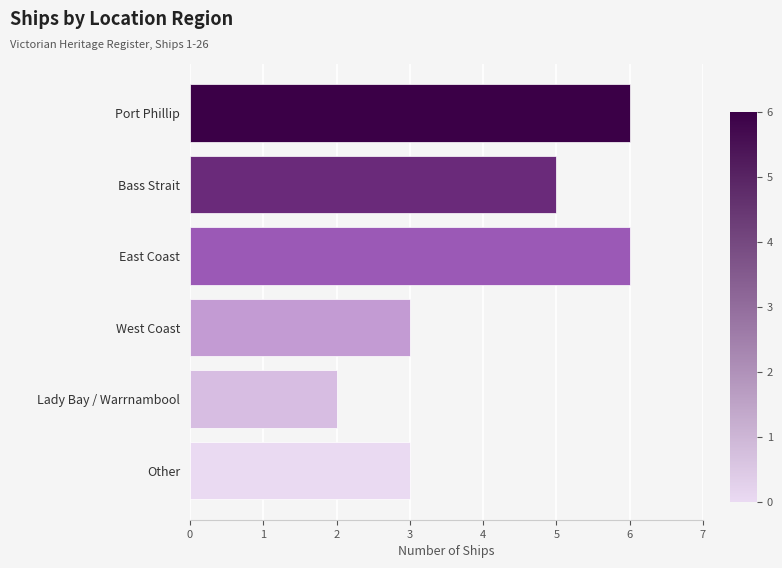

Does the chart contain any negative values?

No